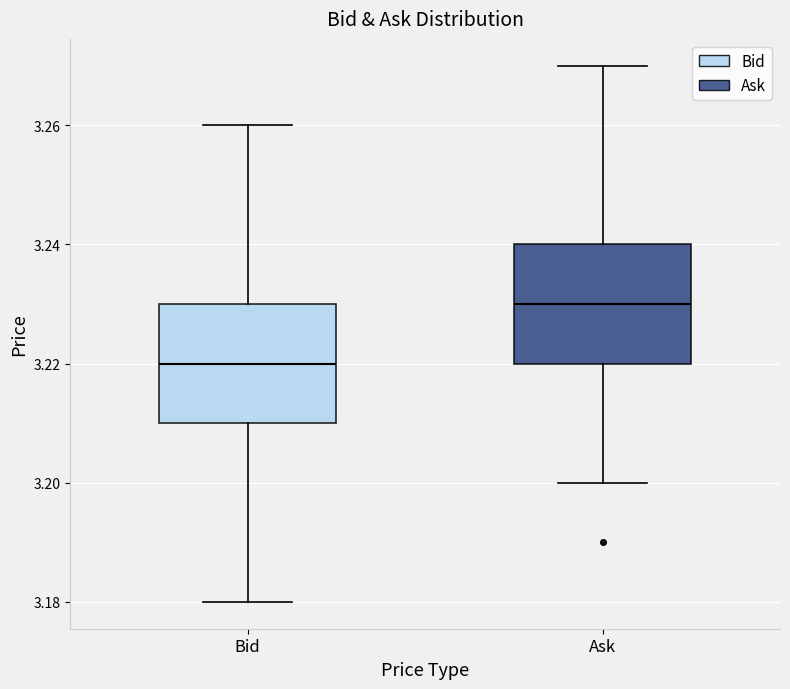

Where does the lower whisker of the box for Bid end on the y-axis? The values are not printed on the chart, so give them approximately, as read against the axis.

3.18